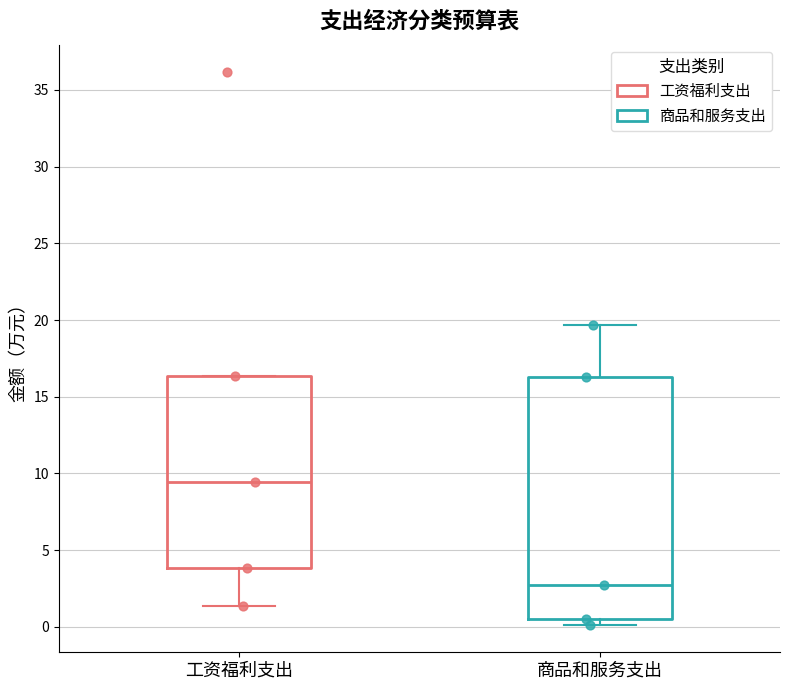

Reading left to right, transcribe this box plot: for each box, give where its median line is, the range the box spans, and where its two whiskers end, as read against the y-axis. The values are not printed on the chart, so give them approximately, as read against the axis.

工资福利支出: median 9.5, box 4.0 to 16.5, whiskers 1.5 to 16.5
商品和服务支出: median 2.5, box 0.5 to 16.5, whiskers 0.0 to 19.5